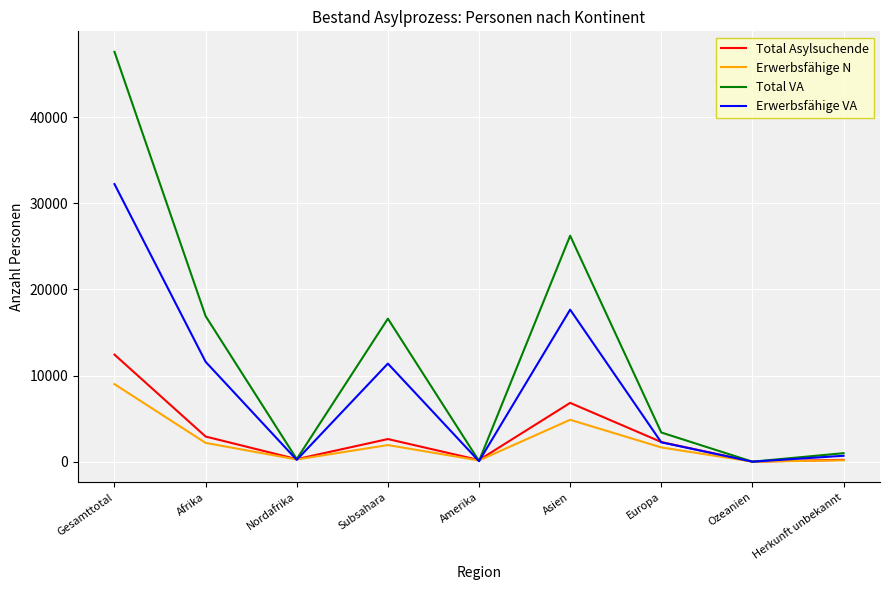

List the series in order of their peak value, highest first.

Total VA, Erwerbsfähige VA, Total Asylsuchende, Erwerbsfähige N